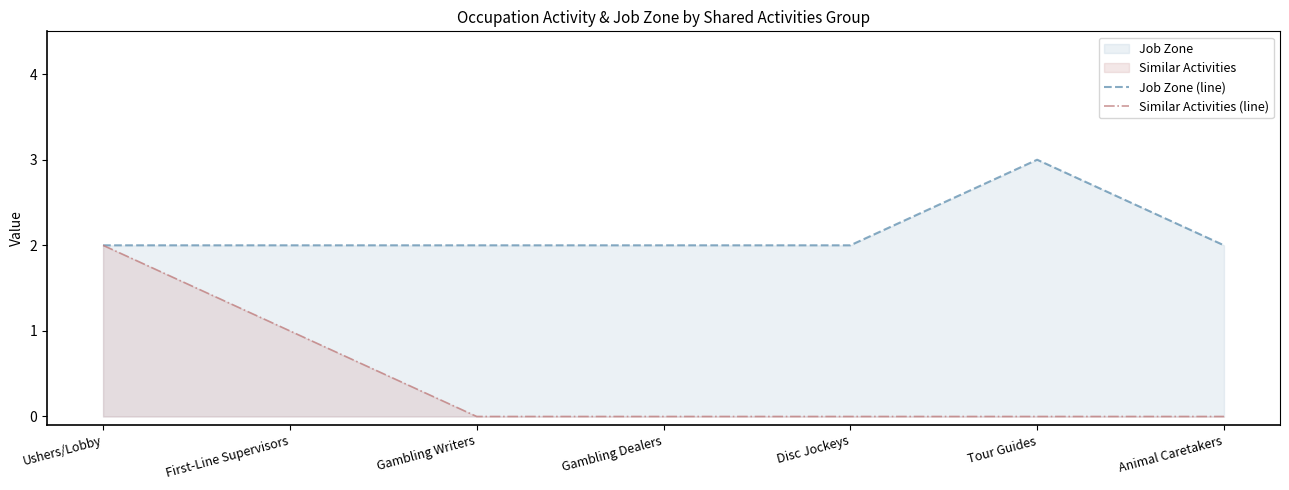

What is the difference between the second highest and minimum values in the Similar Activities (line) series?

1